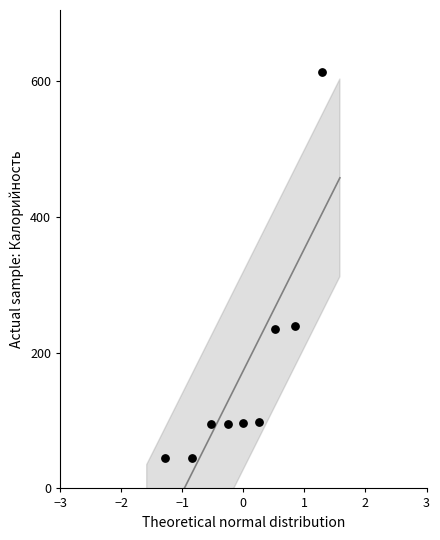

What is the average Y value?

173.5